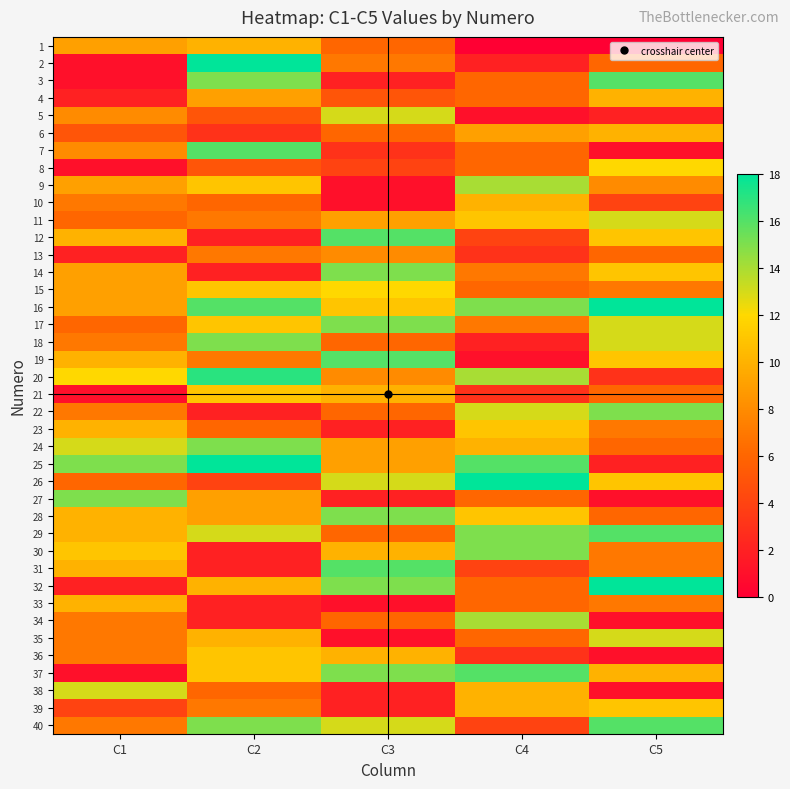

Which label corresponds to the largest value in the chart?

C2